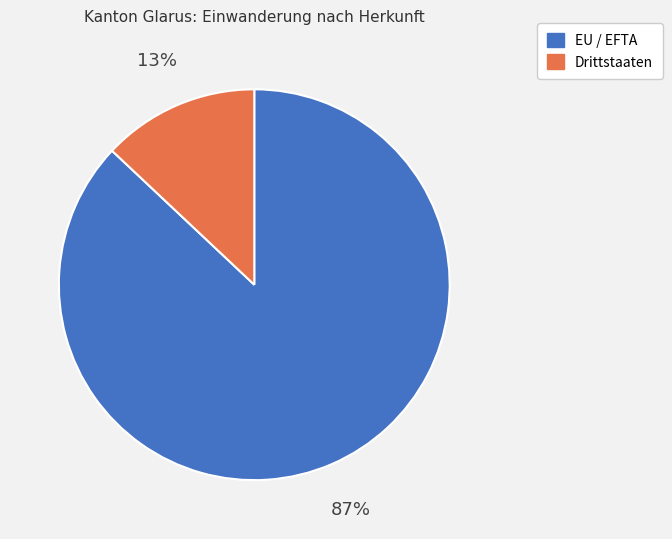

Is Drittstaaten the majority of the pie?

No